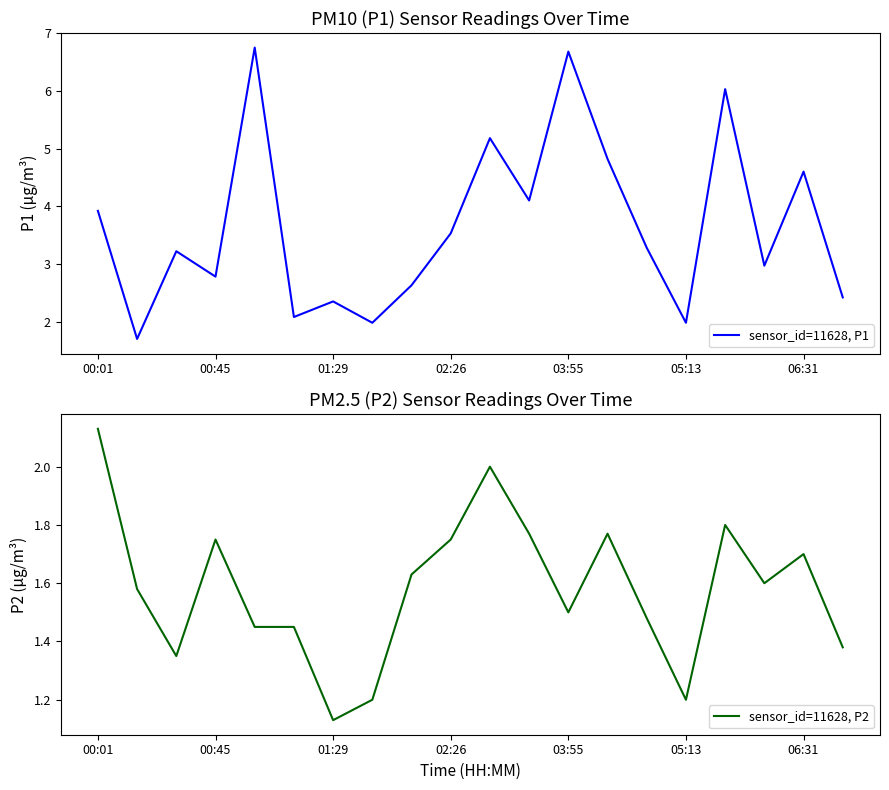

What is the sum of the sensor_id=11628, P2 values at 14 and 00:01?

3.6